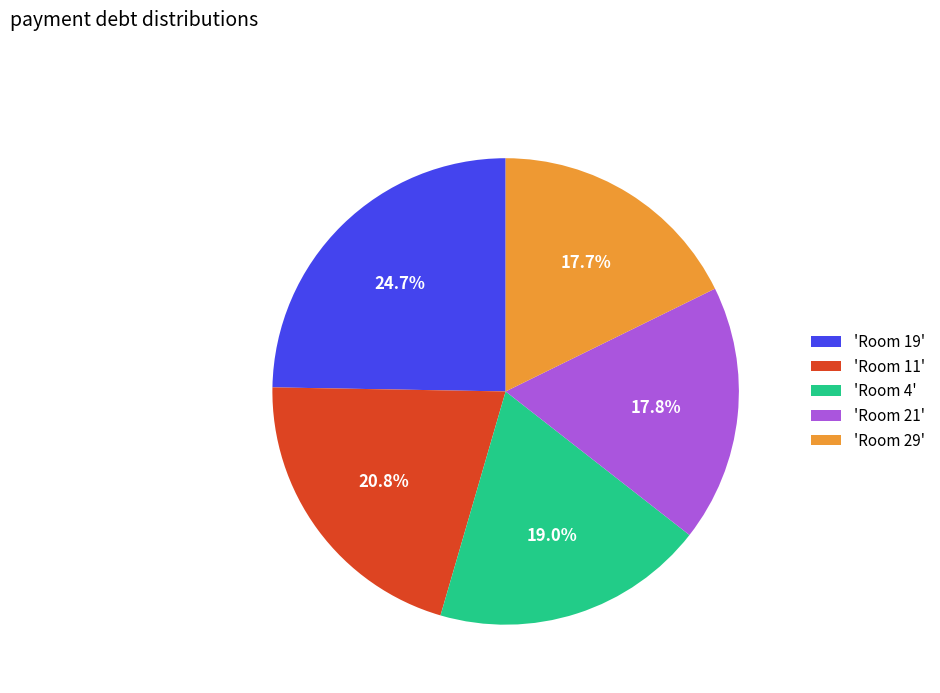

What is the total percentage of 'Room 19' and 'Room 21'?

42.5%